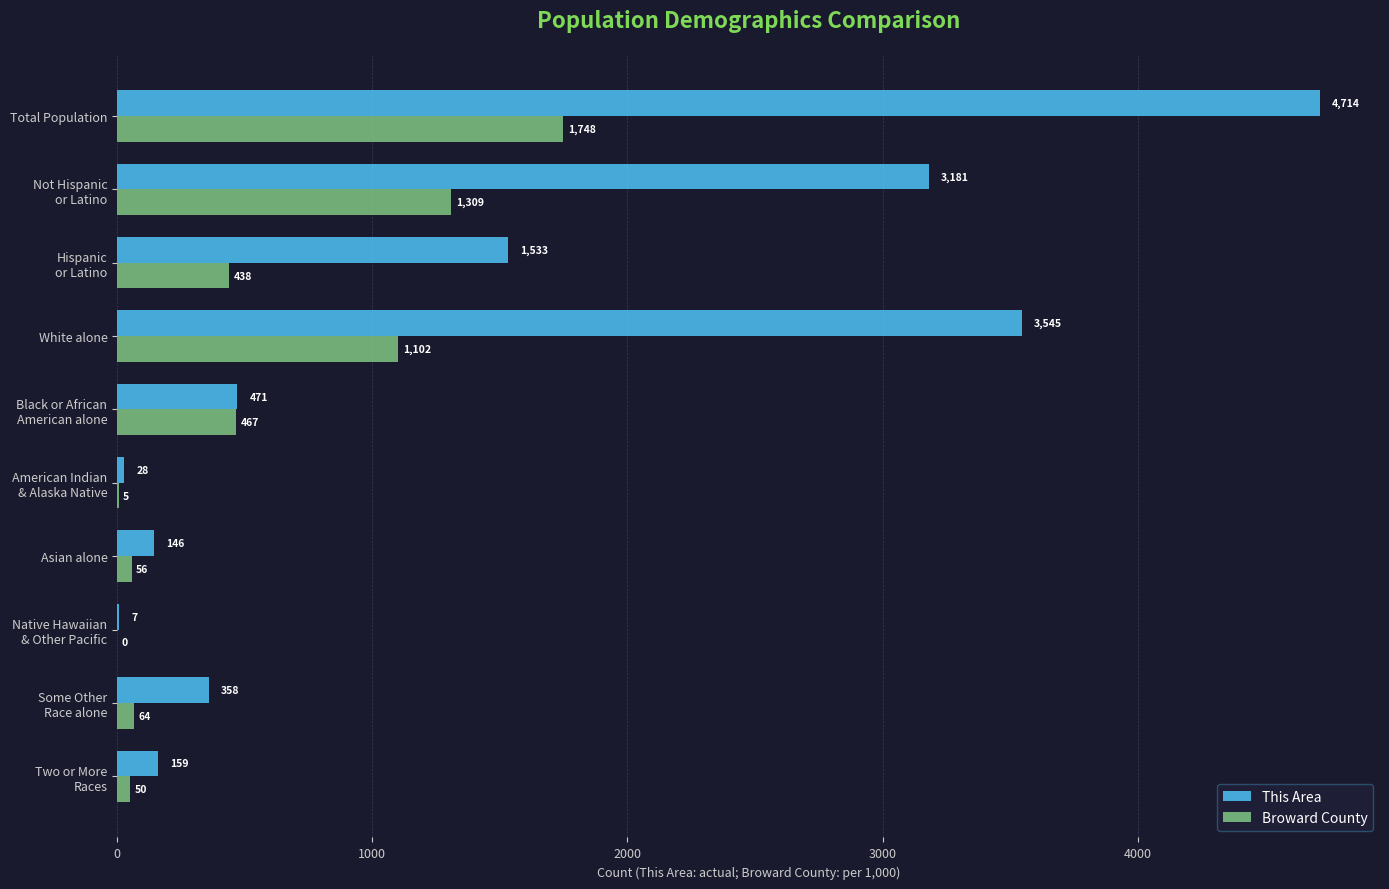

Is it true that This Area equals 146.0 at Asian alone?

True